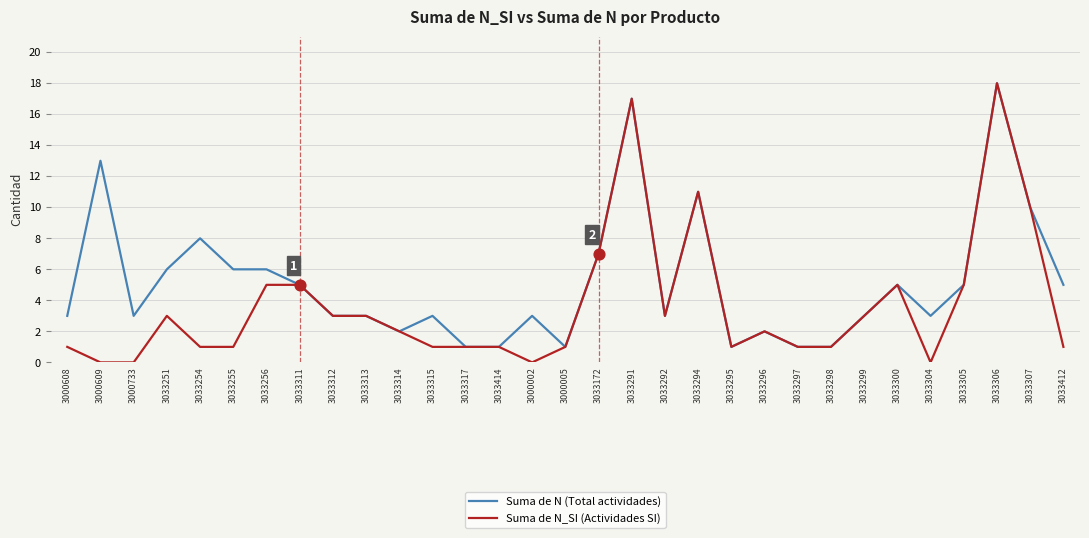

What is the total value across all series at 3033254?

9